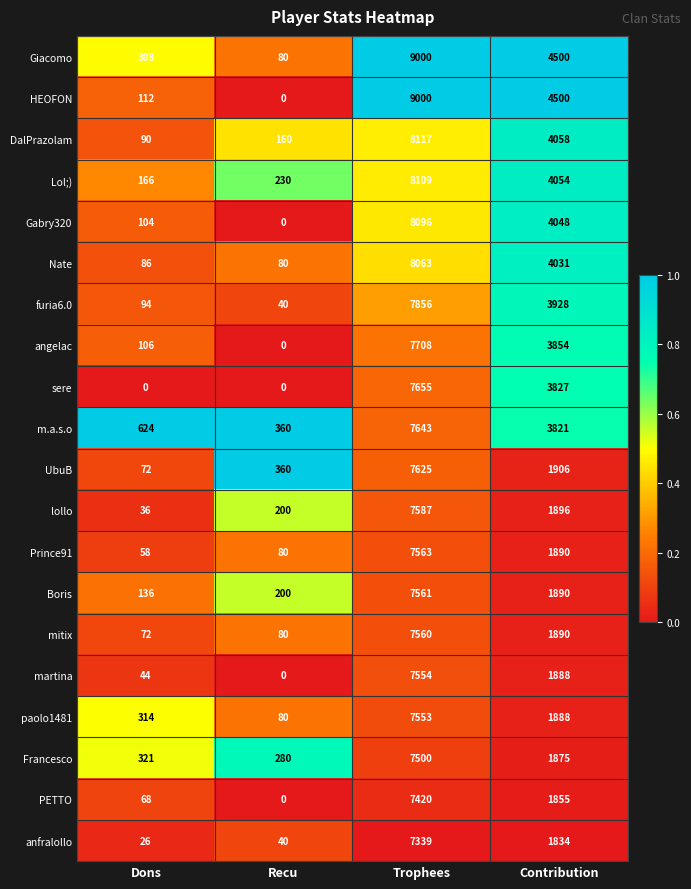

At which label is lollo closest to 3811?

Contribution